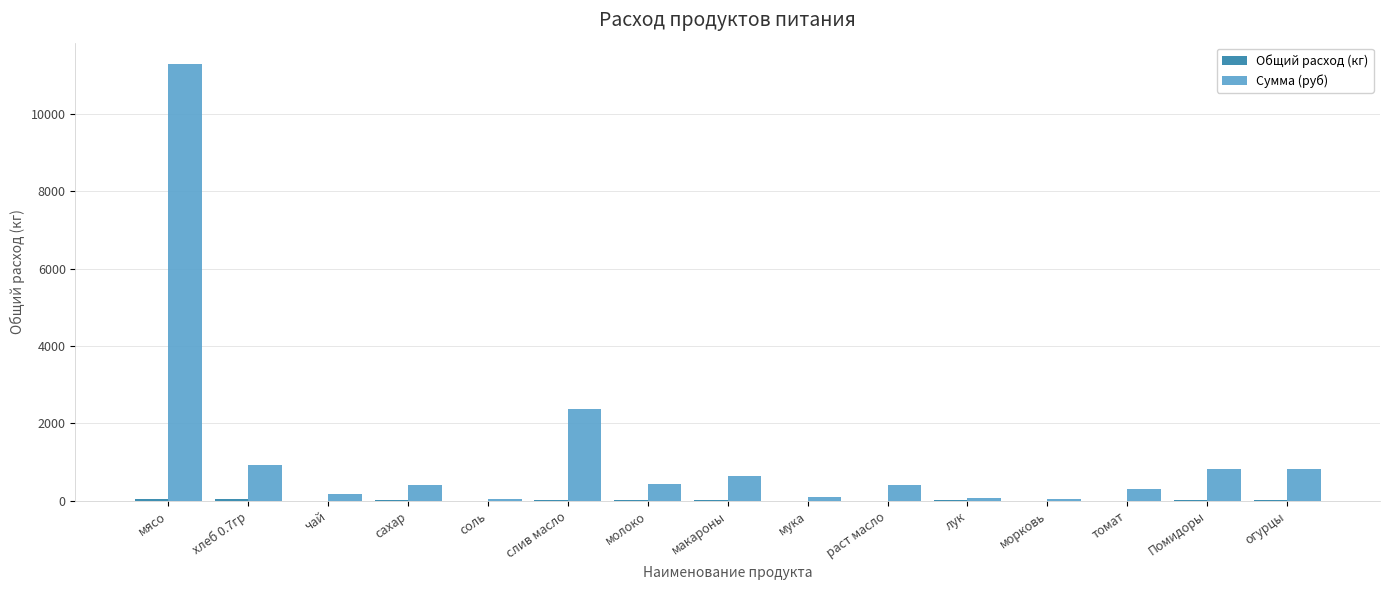

Which series changed the most between мясо and соль?

Сумма (руб)